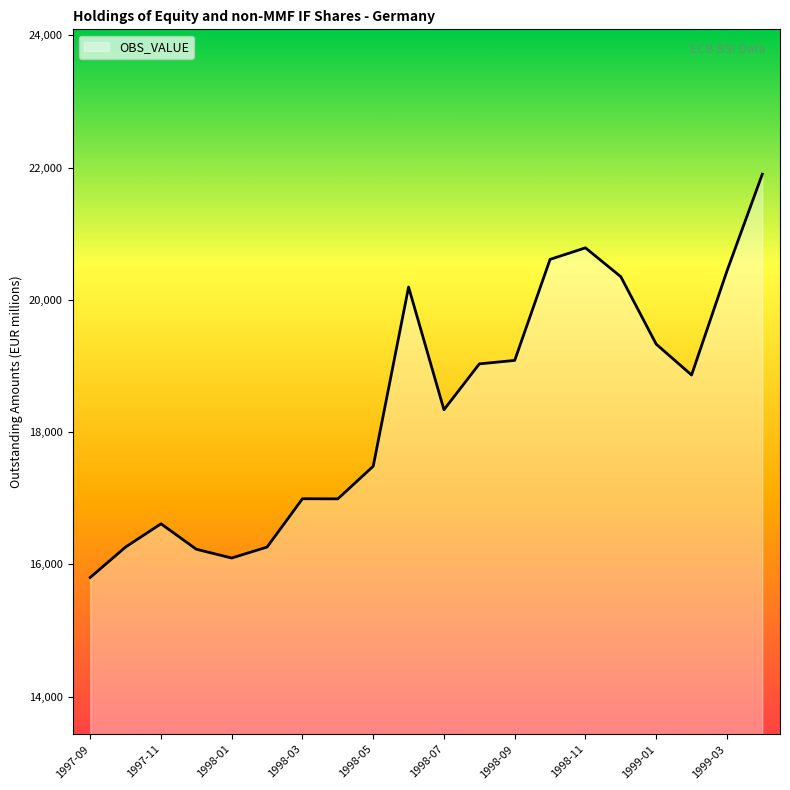

What is the maximum value shown in the chart?

21900.0